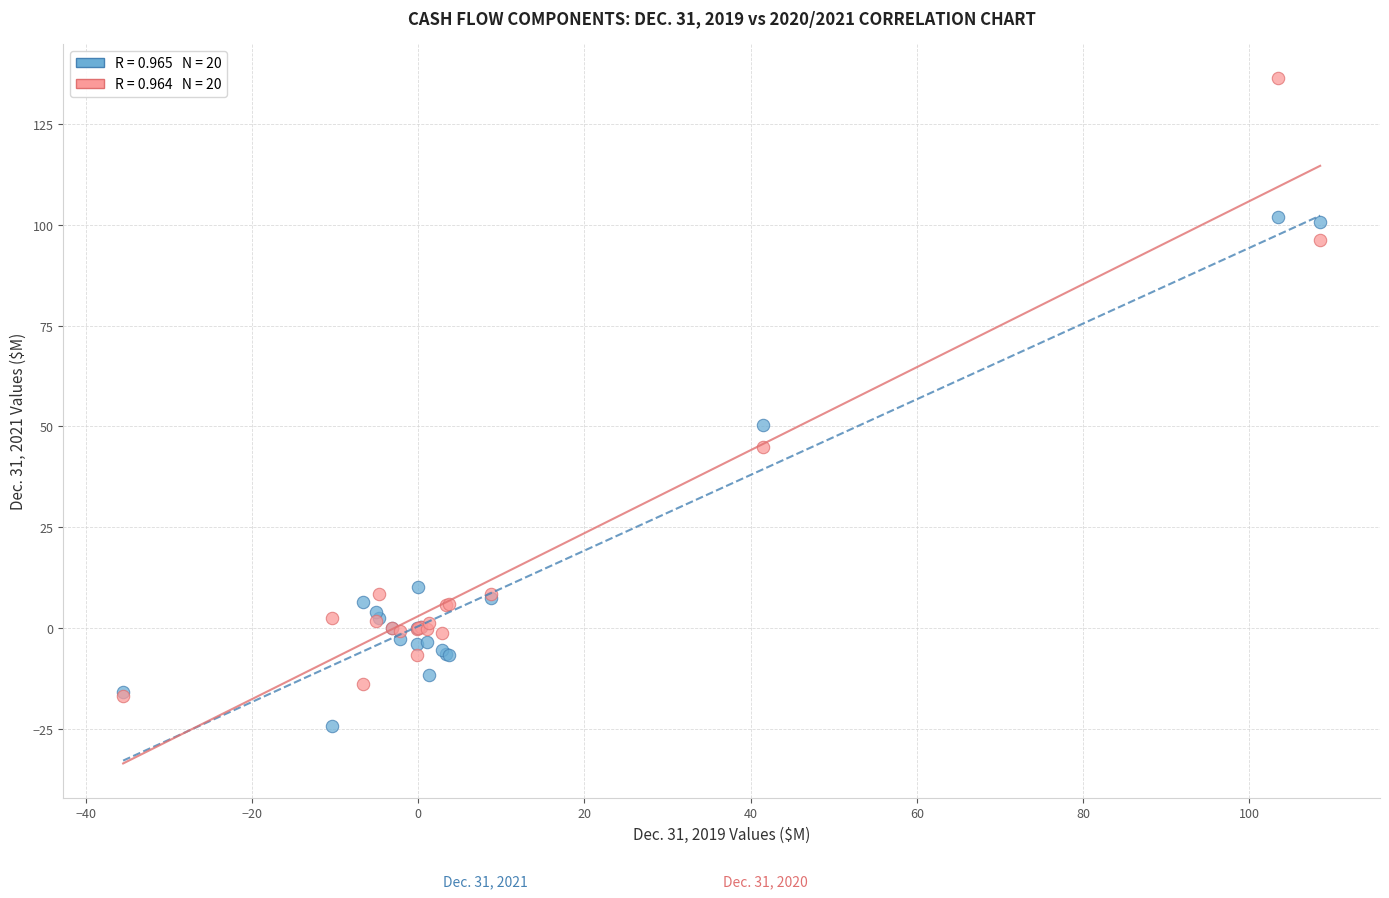

Across all series, what Y value is closest to 56?

50.4